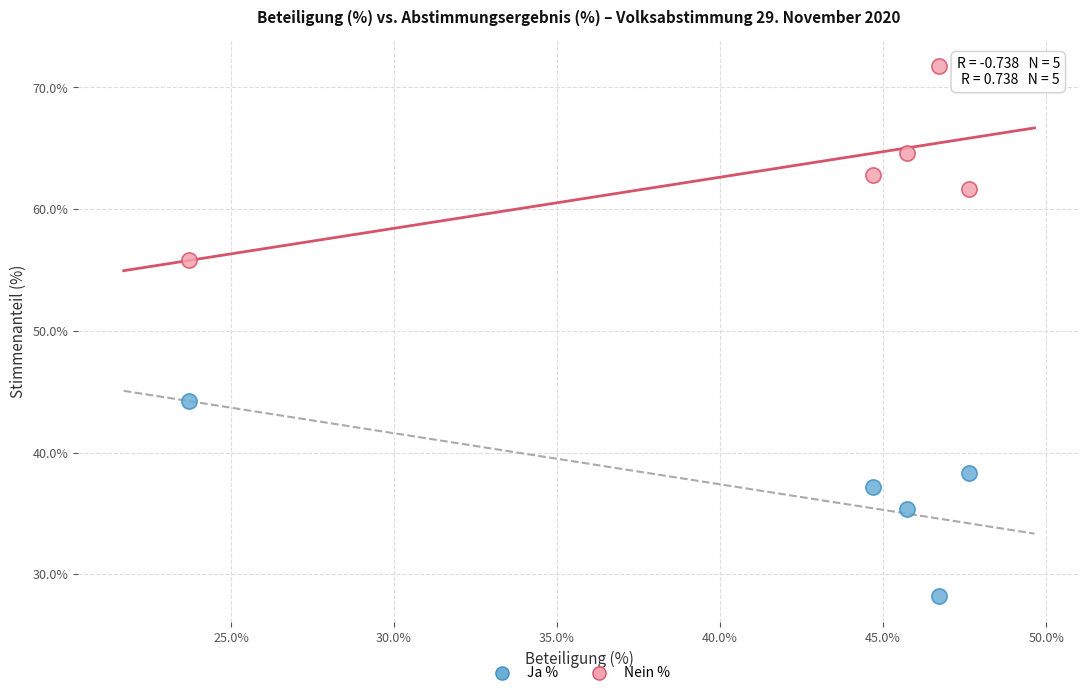

Which series reaches the minimum Y coordinate?

Ja %